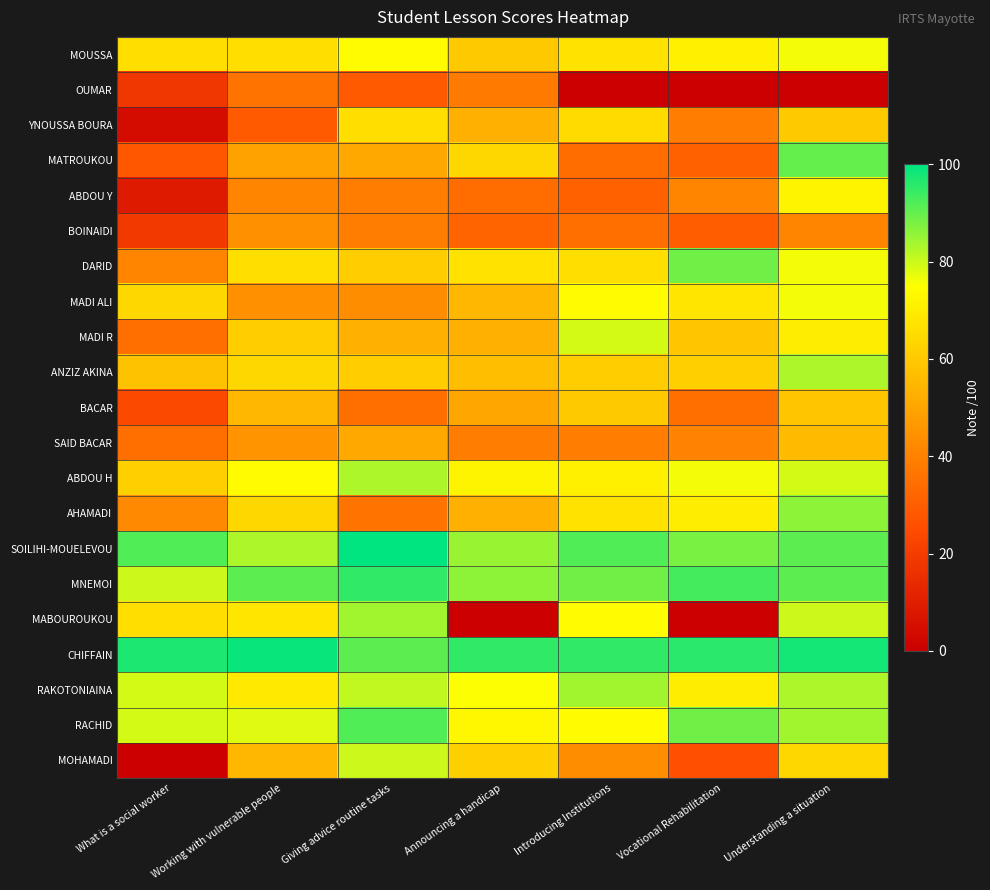

At how many categories does at least one series exceed 59?

7